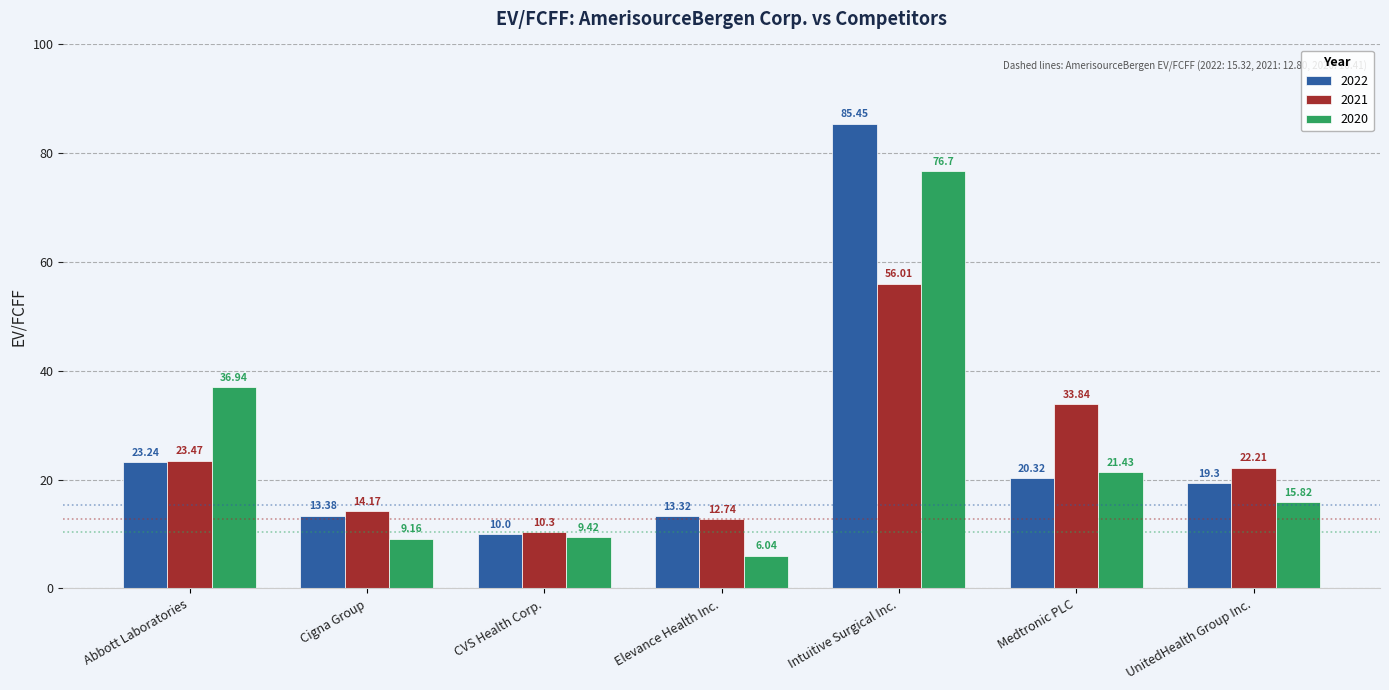

What is the difference between the maximum and second lowest values in the 2021 series?

43.3